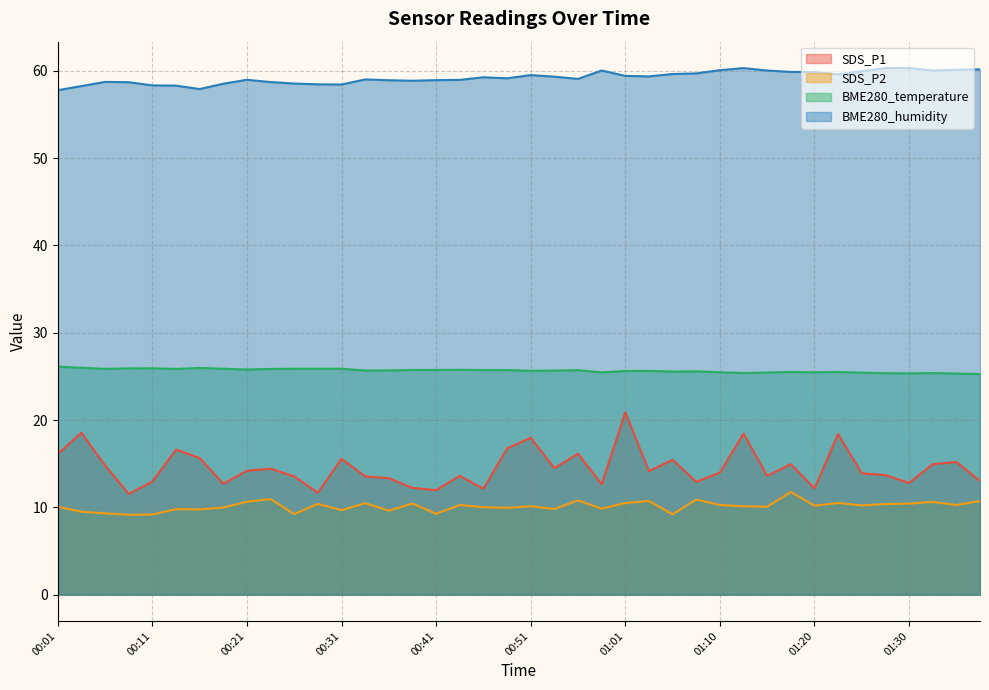

True or false: SDS_P1 and BME280_humidity cross at least once.

False